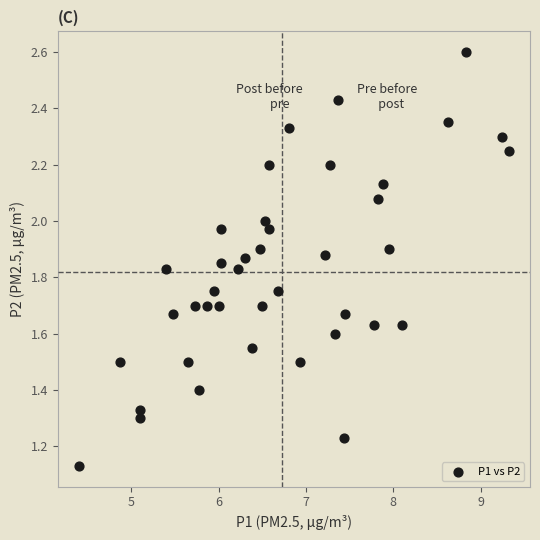

What is the range of Y values (max minus min)?

1.5